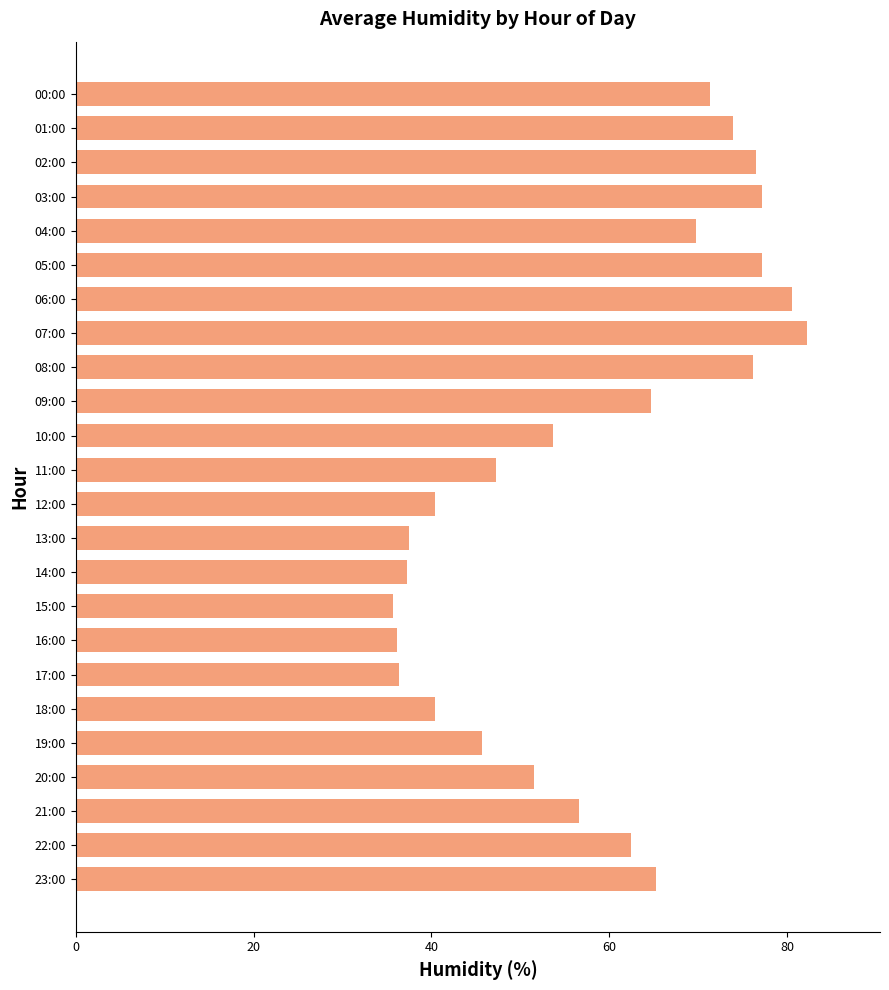

What is the smallest value displayed?

35.7